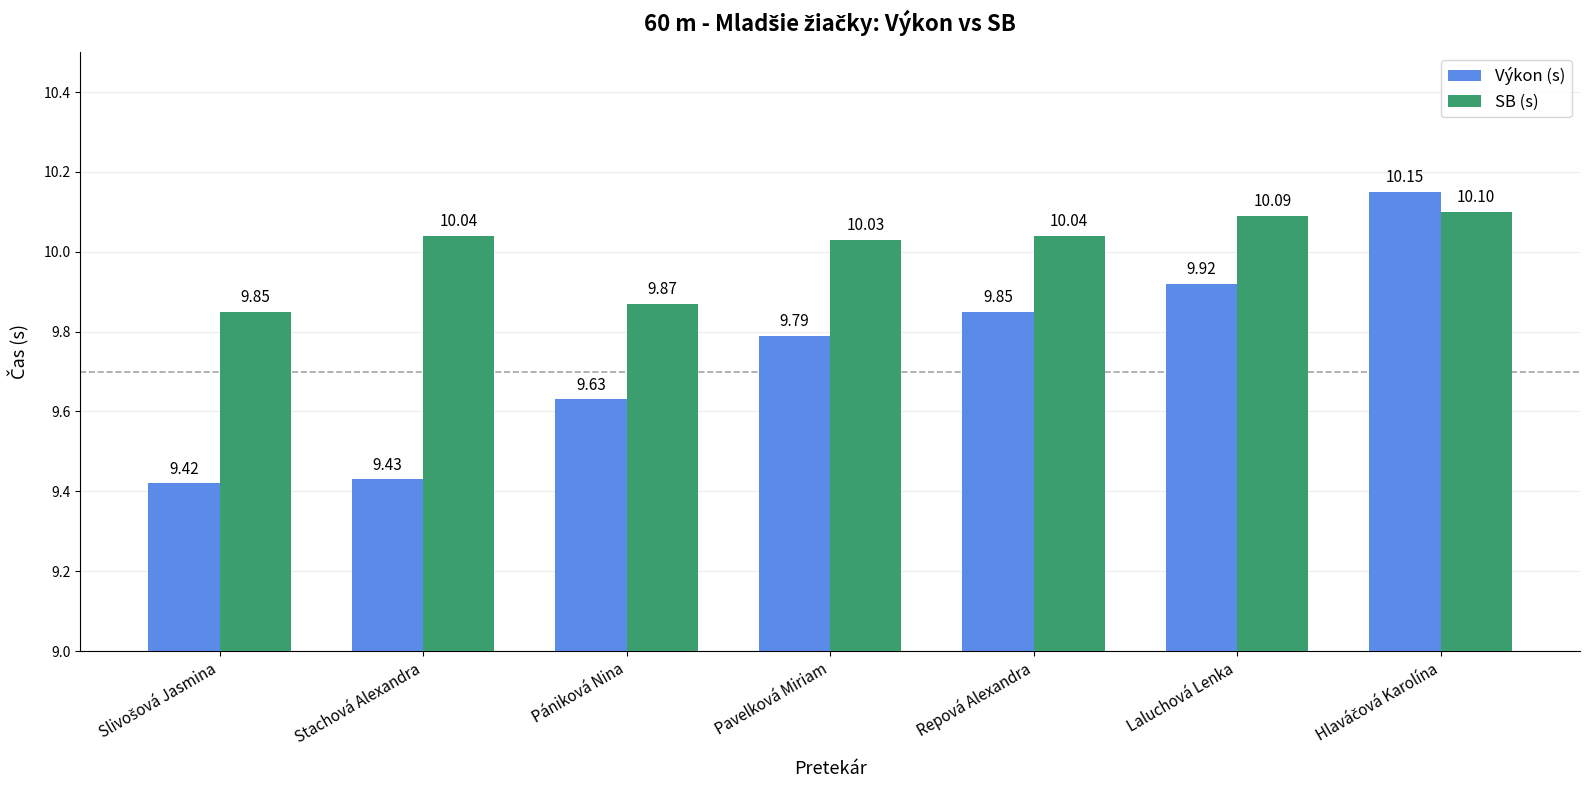

What is the label of the 2nd bar from the right?

Laluchová Lenka